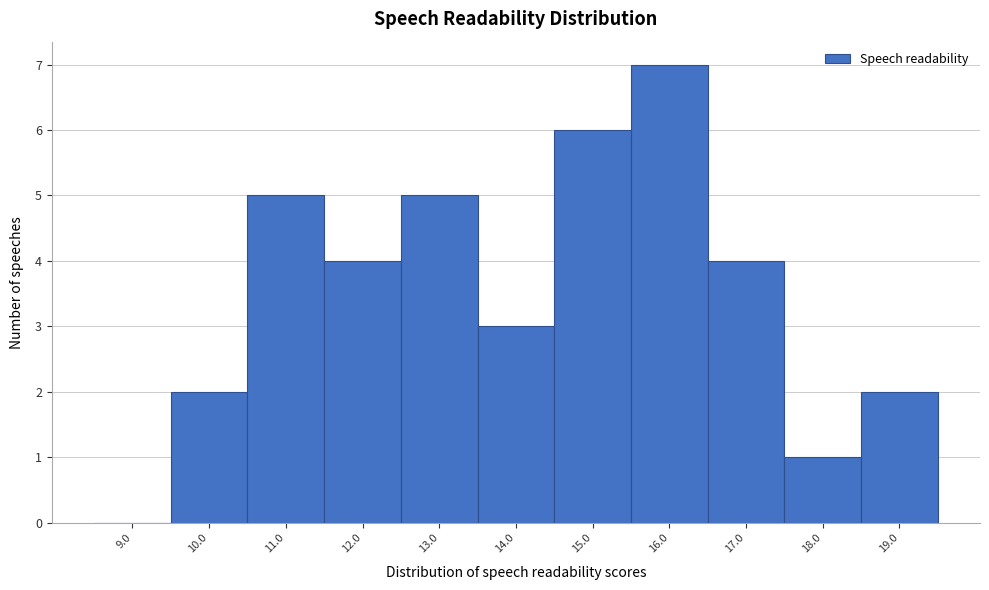

Over which range of the x-axis is the bar tallest?

15.5 to 16.5